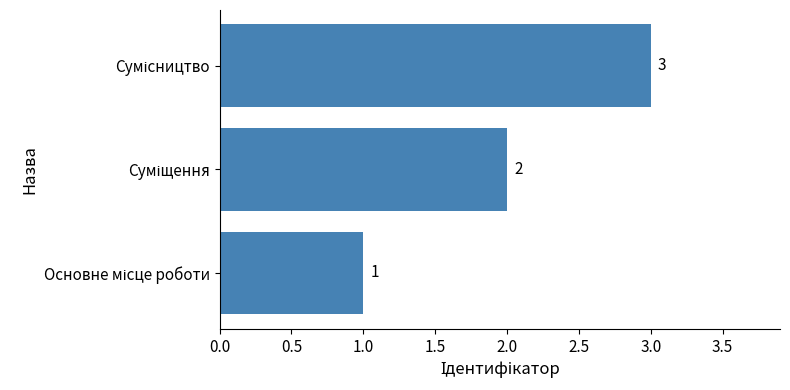

What is the sum of all values?

6